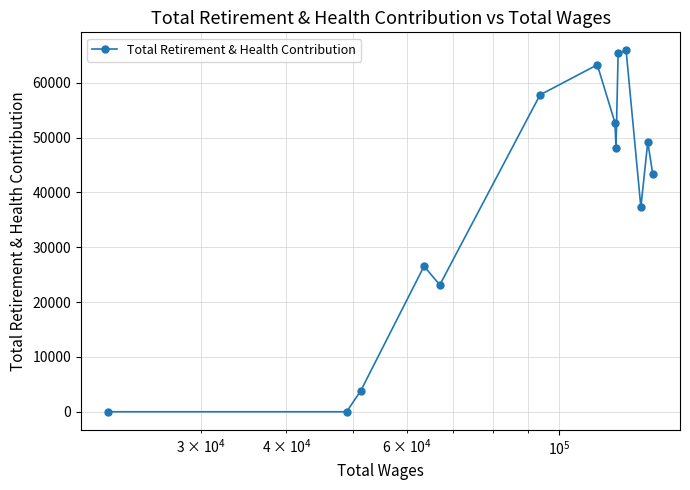

Reading left to right, extract all data points from this chart.

0	0	3806	26539	23126	57770	63260	52697	48030	65327	65882	37283	49196	43303